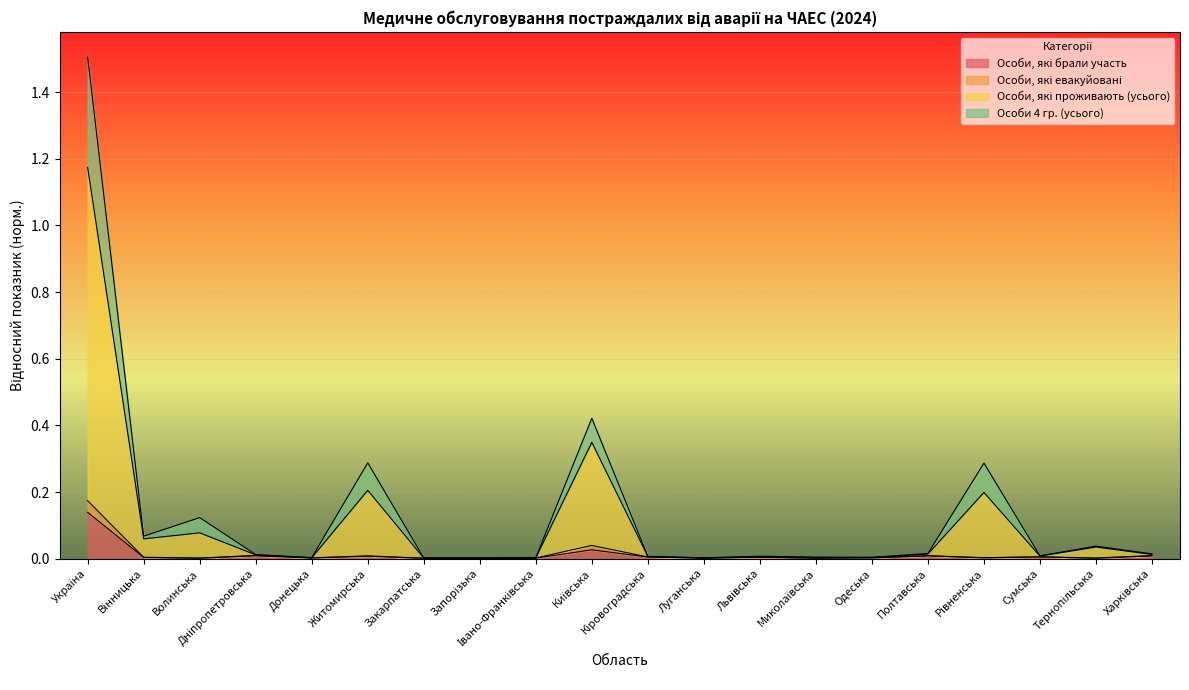

What is the difference between the highest and lowest values at Вінницька?

0.1